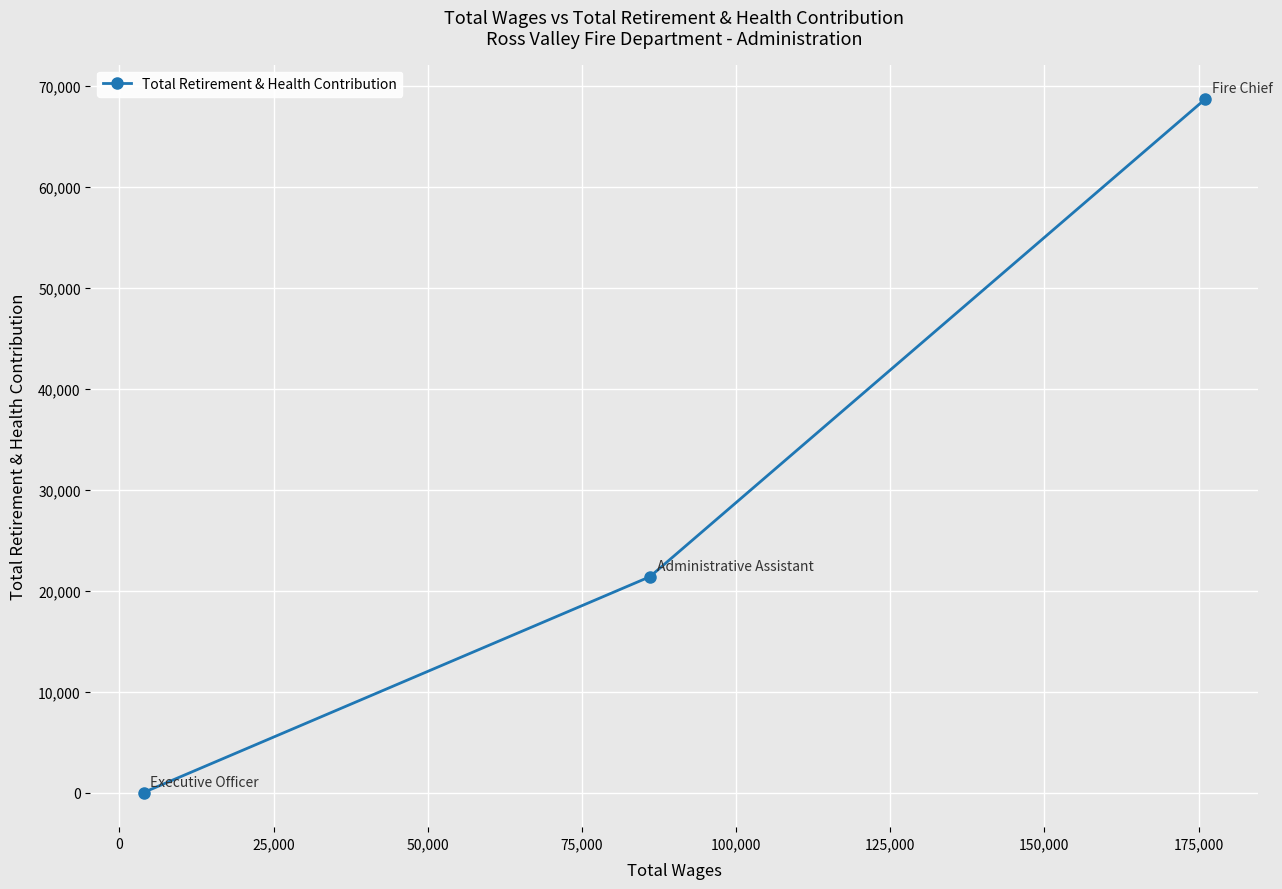

What is the value of the 2nd point from the left?

21371